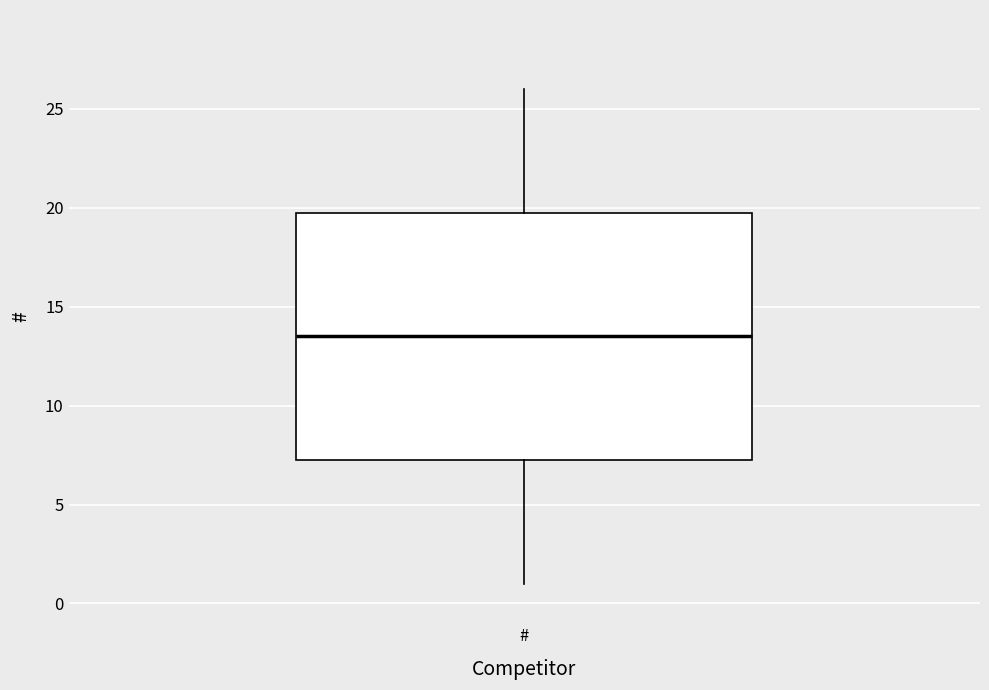

Transcribe this box plot: give where the median line is, the range the box spans, and where the two whiskers end, as read against the y-axis. The values are not printed on the chart, so give them approximately, as read against the axis.

median 13.5, box 7.5 to 20.0, whiskers 1.0 to 26.0